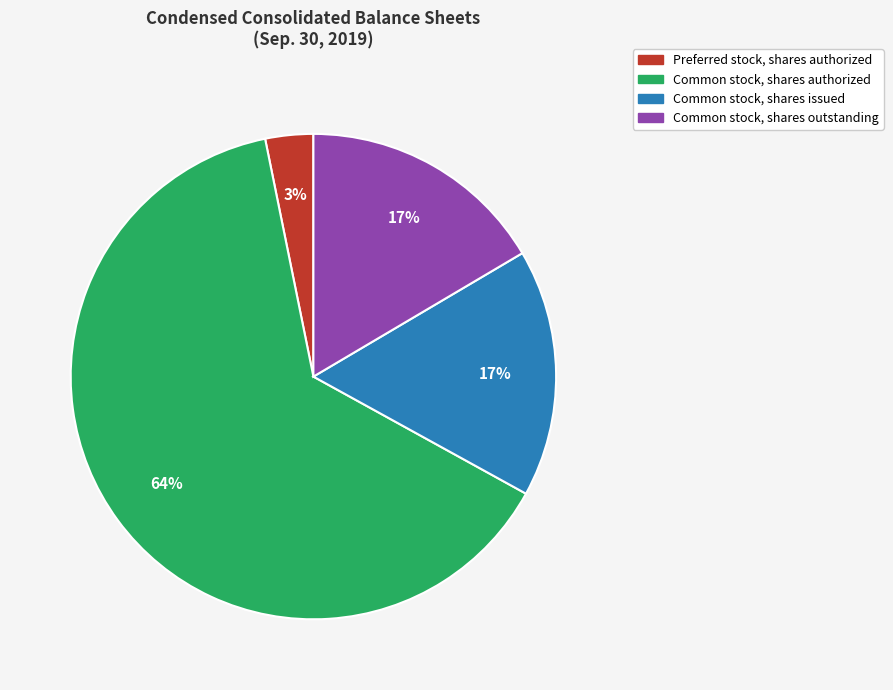

The Common stock, shares outstanding slice represents 30% of the pie. True or false?

False